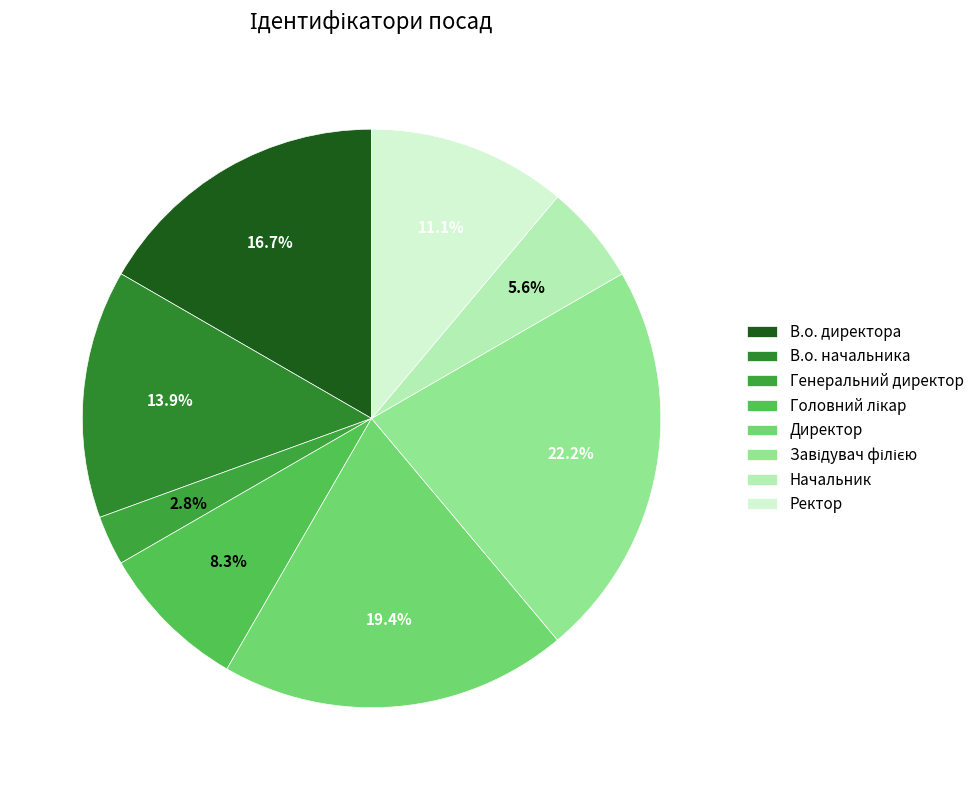

Is В.о. начальника the majority of the pie?

No